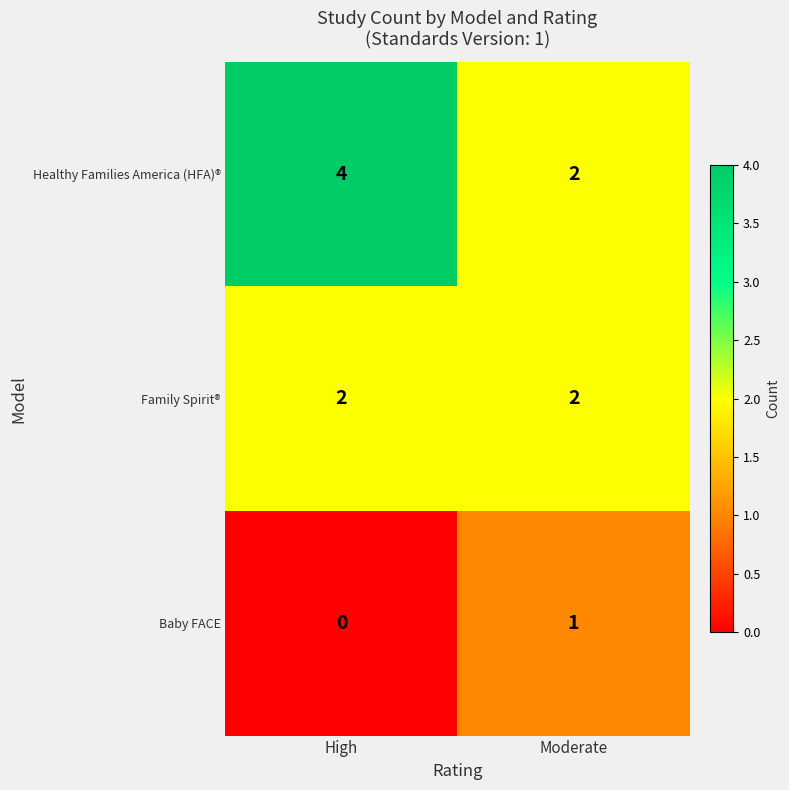

How many data points does each series have?

2